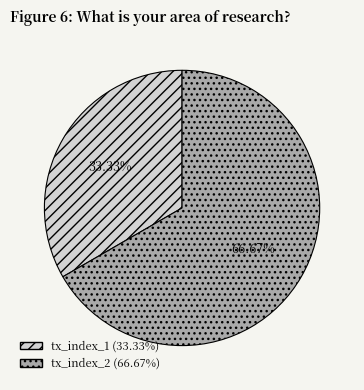

Combined, what portion of the pie is tx_index_1 and tx_index_2?

100.0%